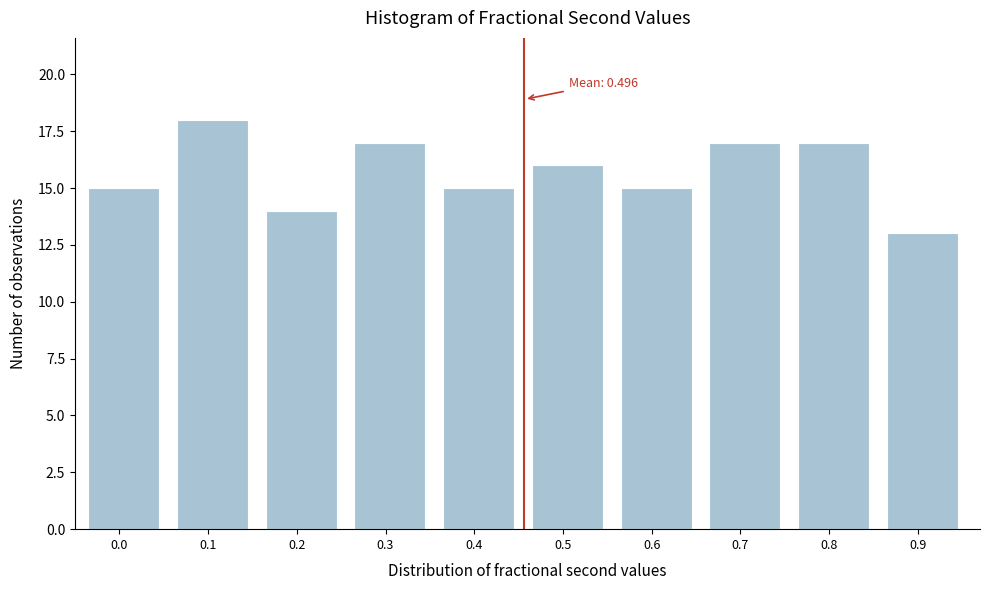

Reading left to right, list all the values displayed in this chart.

15	18	14	17	15	16	15	17	17	13